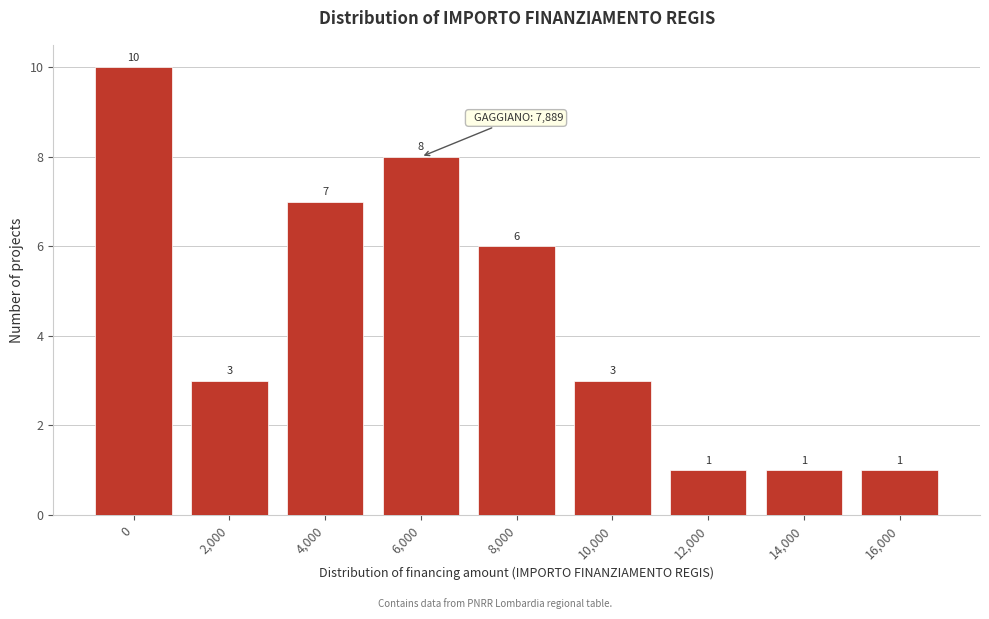

Reading right to left, extract all data points from this chart.

1	1	1	3	6	8	7	3	10